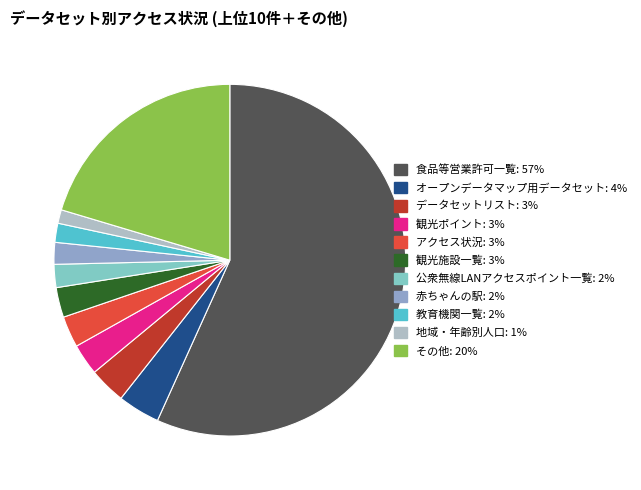

Is there any slice that represents more than half of the pie?

Yes